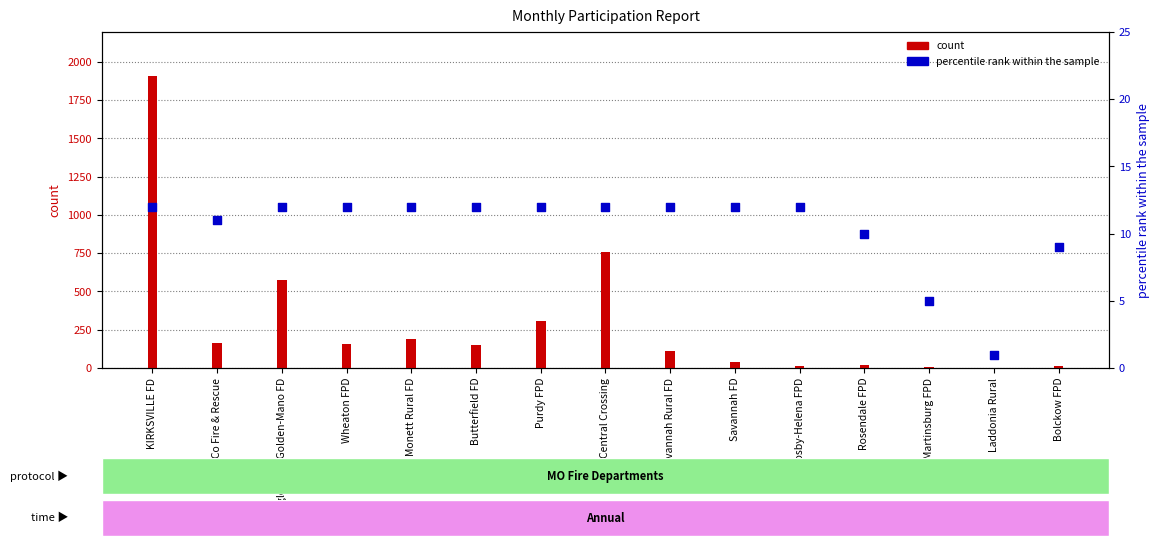

What are all the series names shown in the legend?

count, percentile rank within the sample